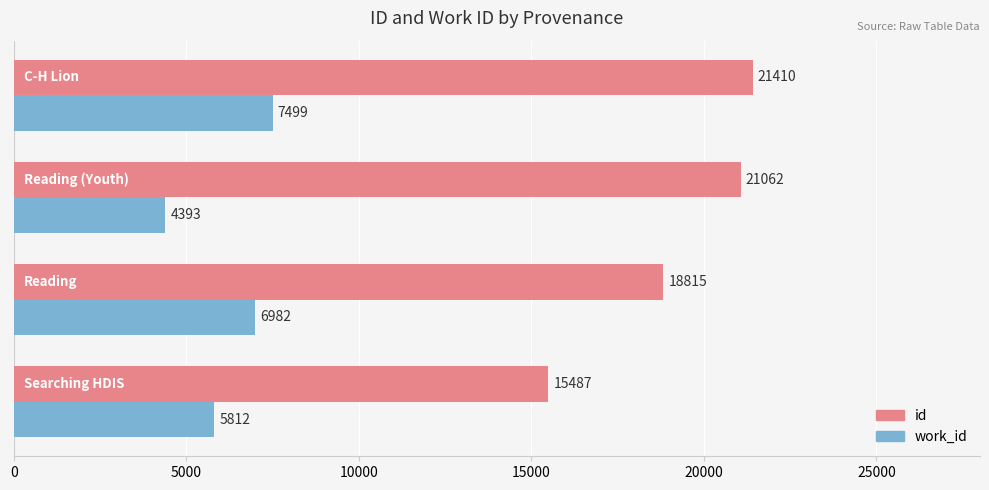

Which series has the widest spread of values?

id